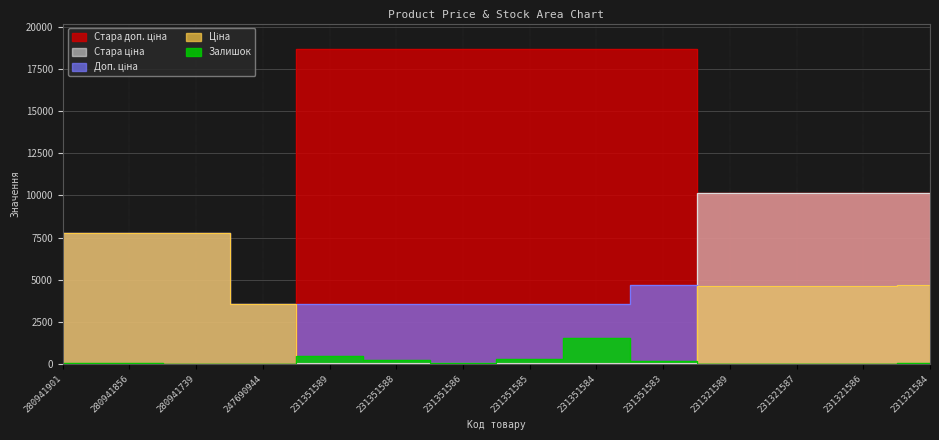

What is the highest value of the Залишок series?

1545.0